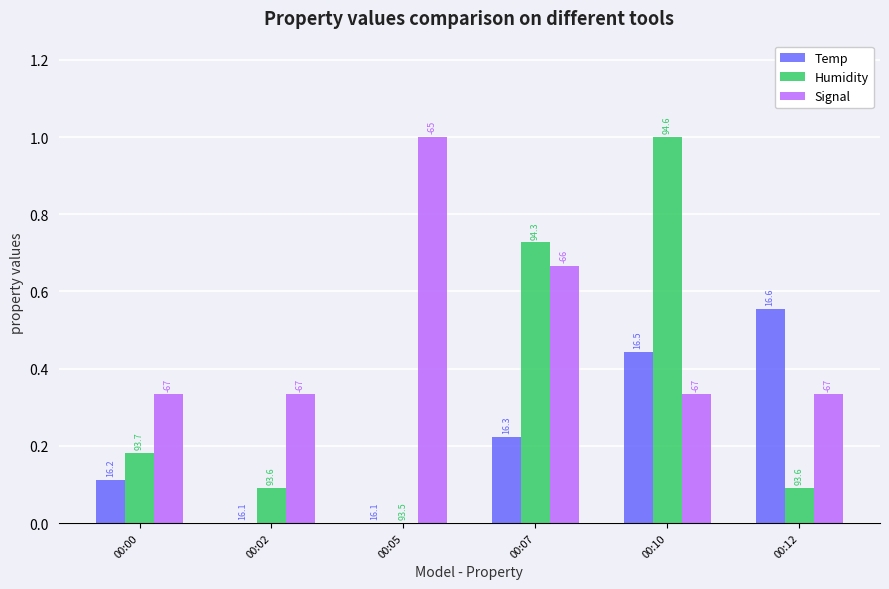

At 00:05, list the series in order from smallest to largest.

Temp, Humidity, Signal